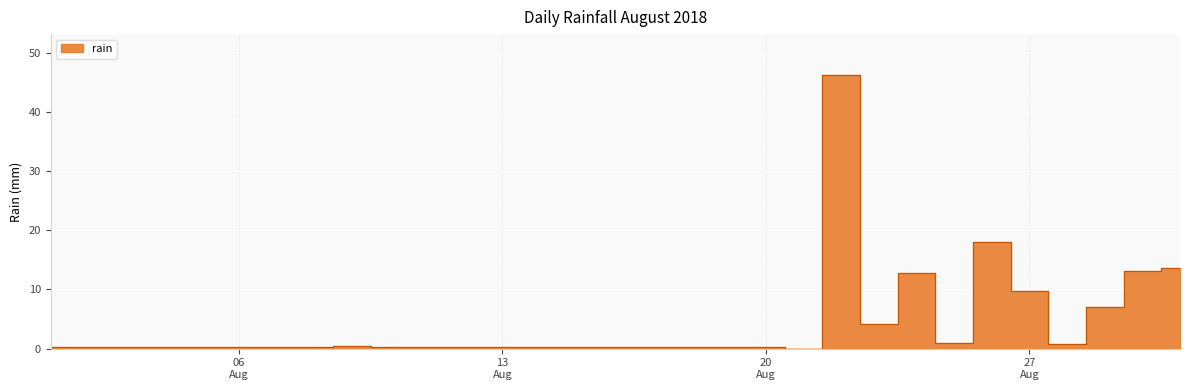

What is the value of the 12th point from the left?

0.2